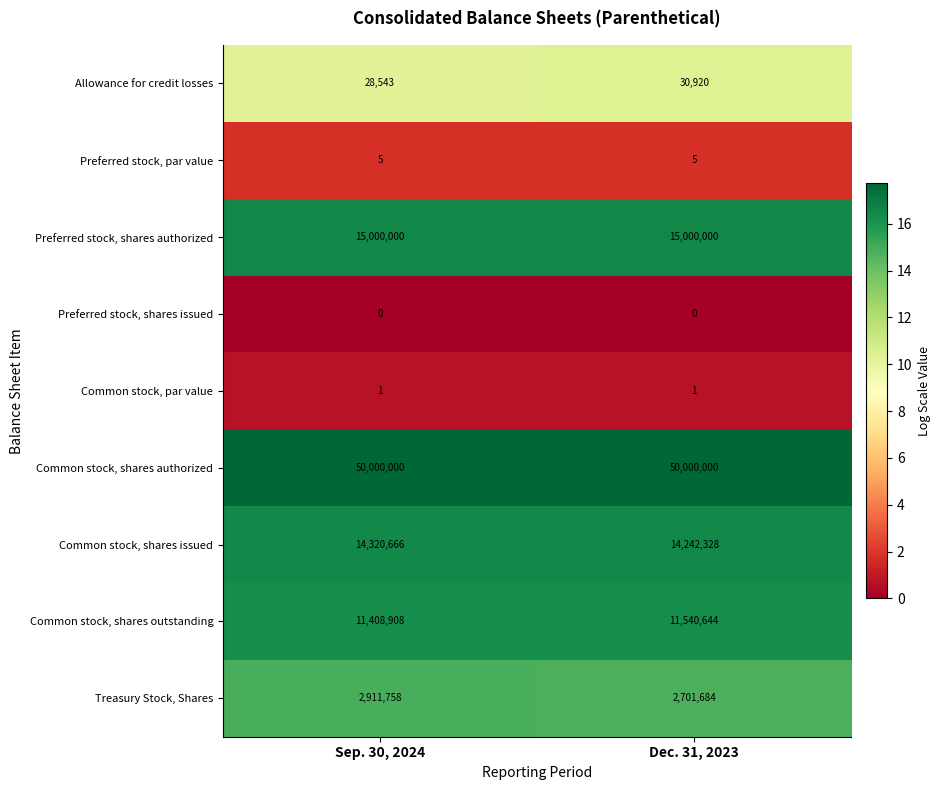

What is the difference between the highest and lowest values at Sep. 30, 2024?

17.7